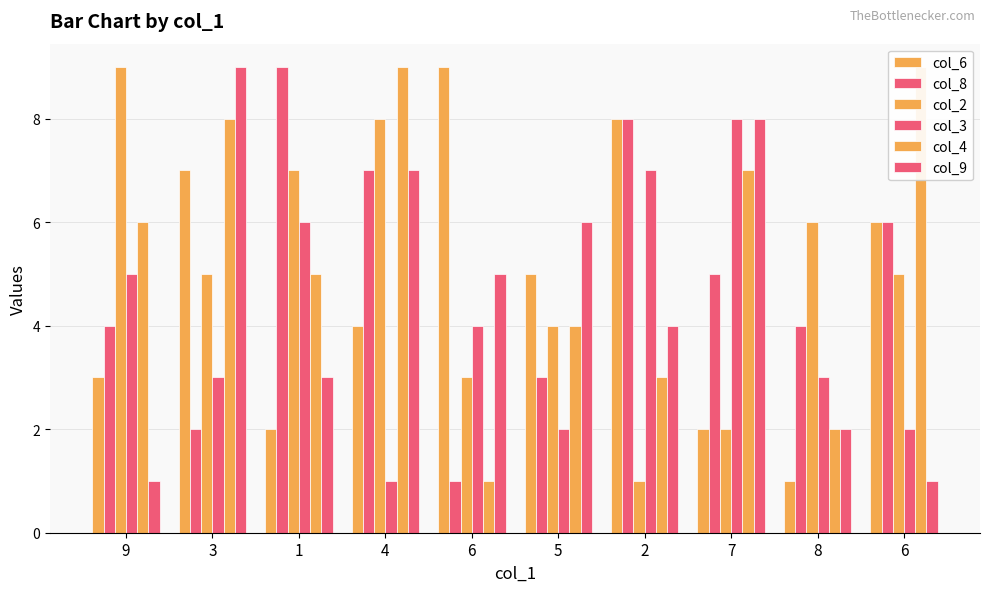

List the series in order of their peak value, lowest first.

col_3, col_6, col_8, col_2, col_4, col_9